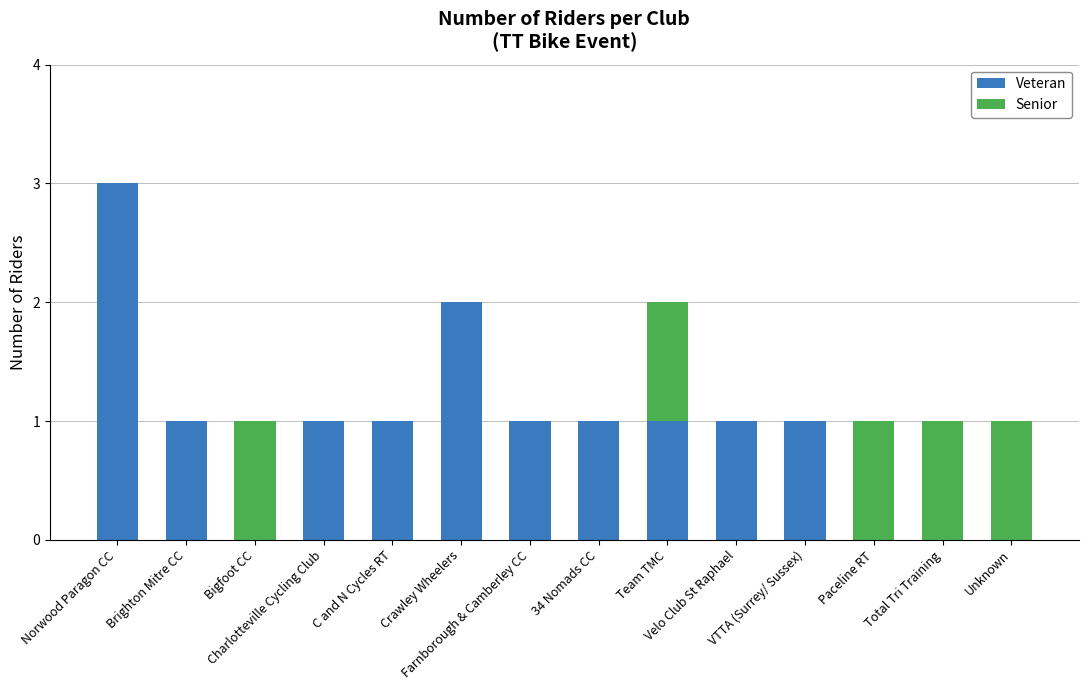

What is the sum of all Veteran values?

13